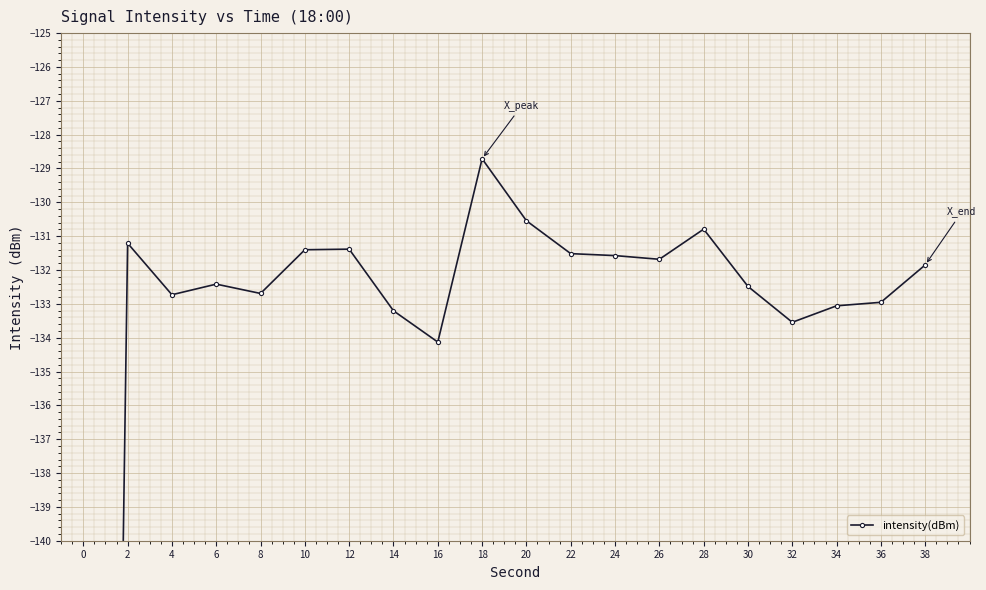

What is the sum of all values?

-2728.8